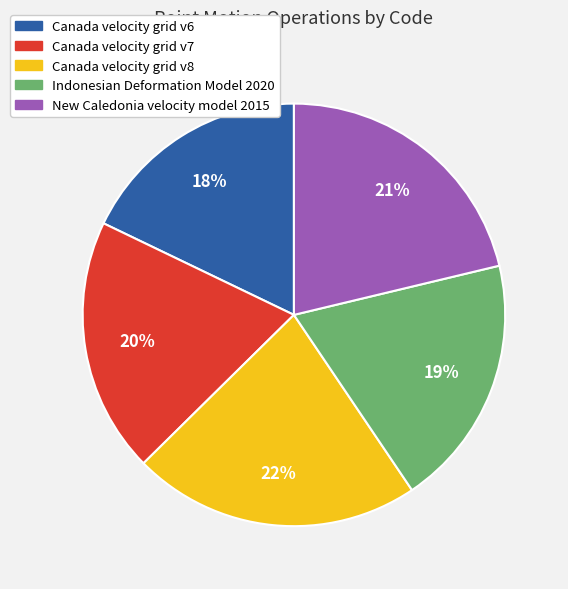

Which slice is the smallest?

Canada velocity grid v6